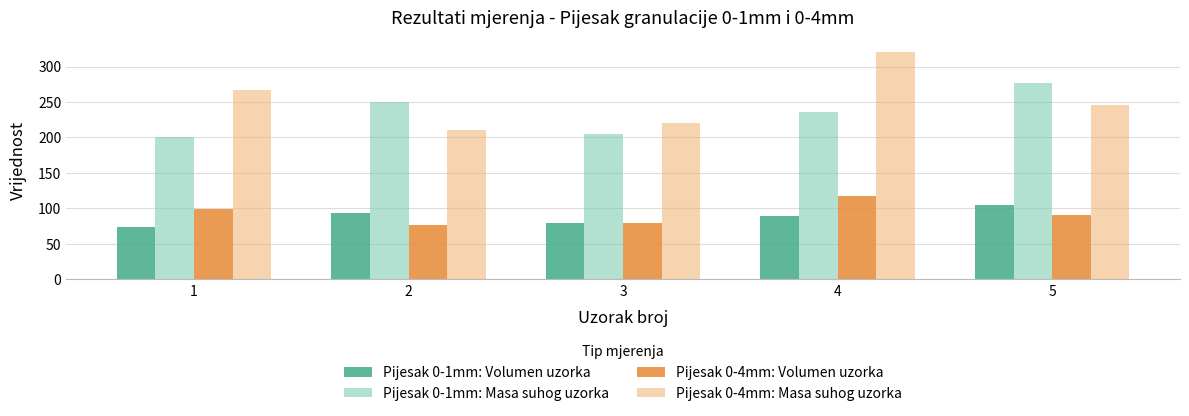

Where is Pijesak 0-1mm: Volumen uzorka nearest to the value 89?

4